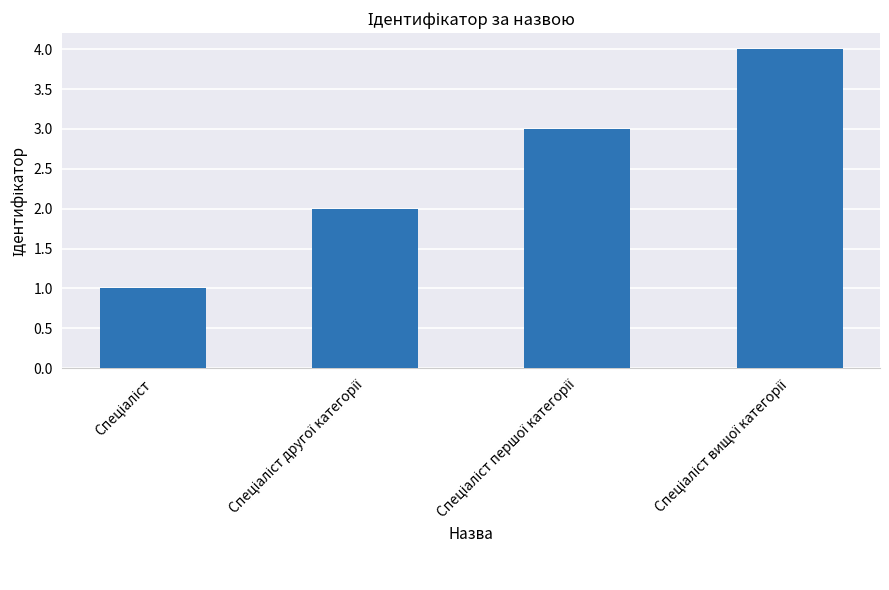

What is the maximum value shown in the chart?

4